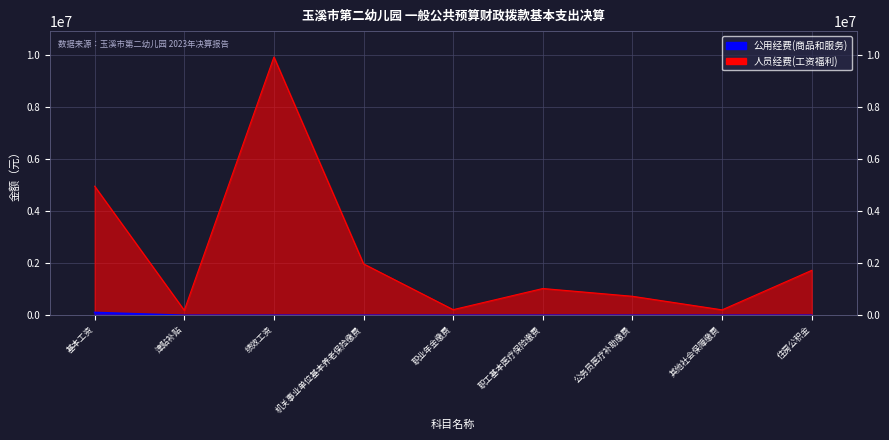

What is the label of the 1st point from the left?

基本工资